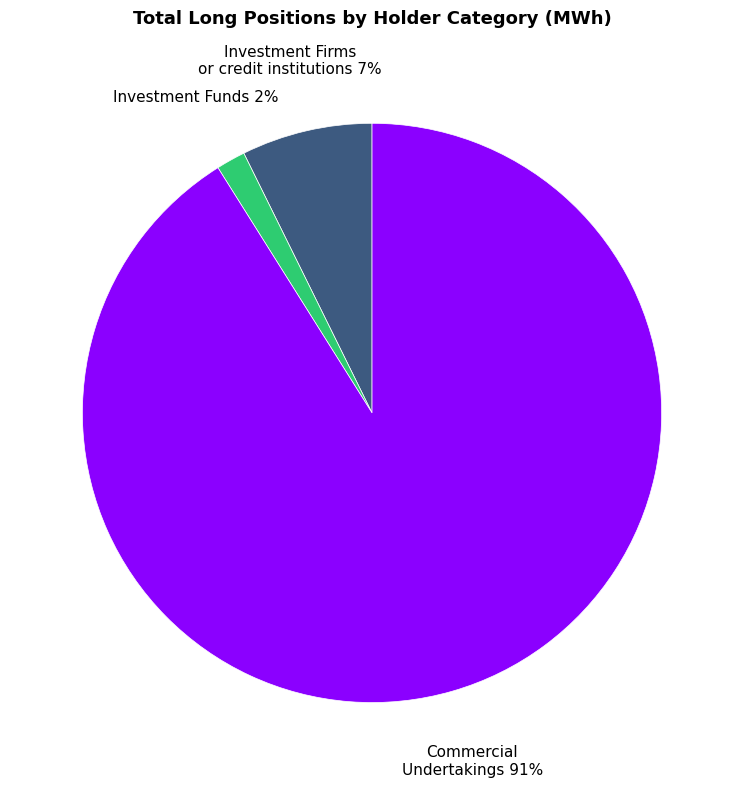

True or false: Commercial Undertakings accounts for 77% of the total.

False